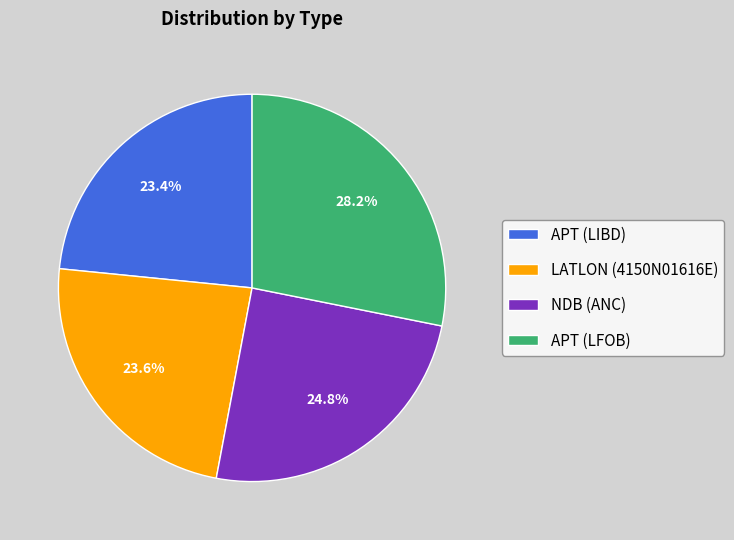

Which slice is the largest?

APT (LFOB)